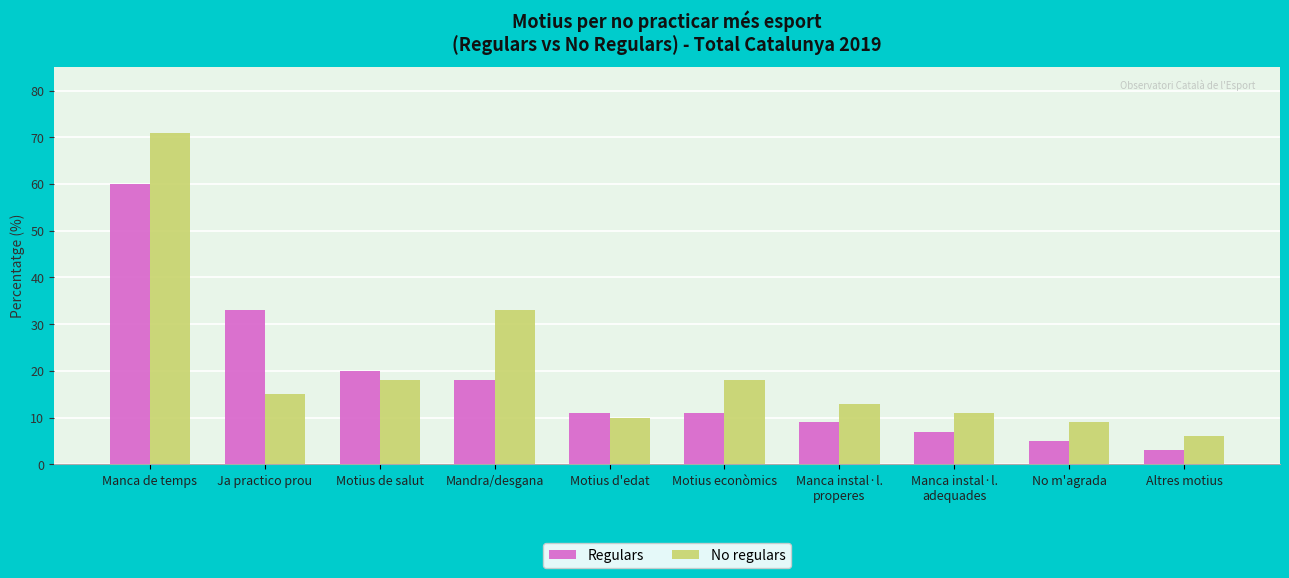

At which label does No regulars first exceed 15?

Manca de temps